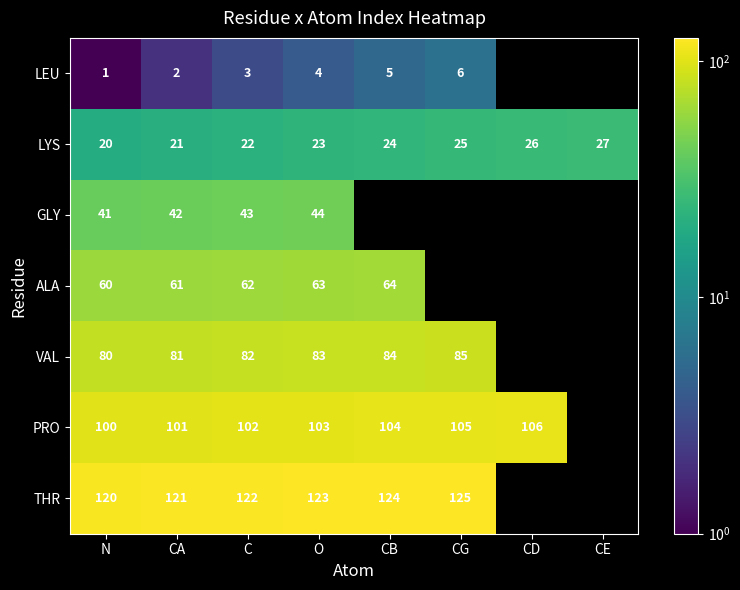

Is it true that LEU equals 1.5 at CB?

False